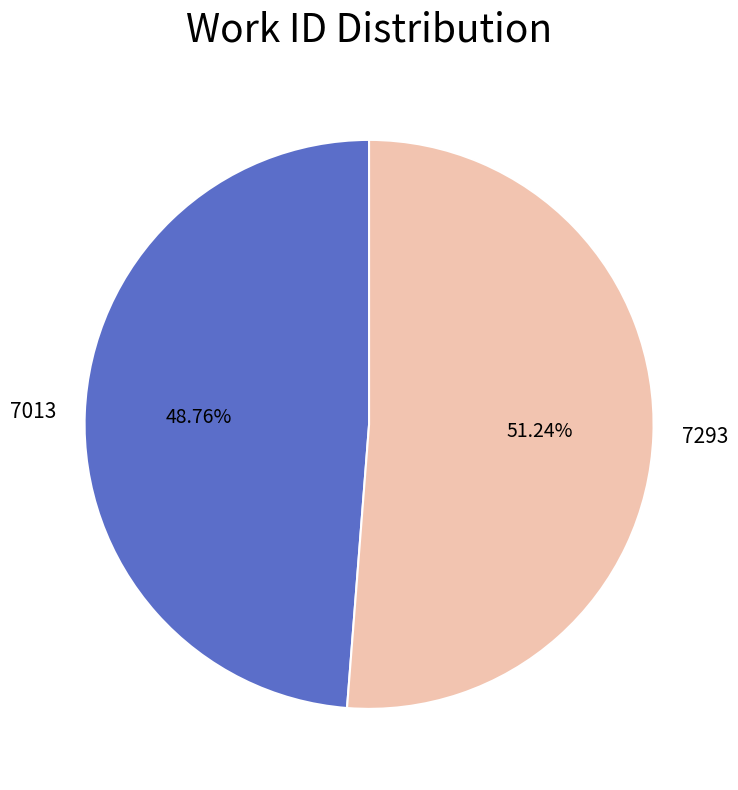

What percentage is the 7293 slice, to the nearest percent?

51%